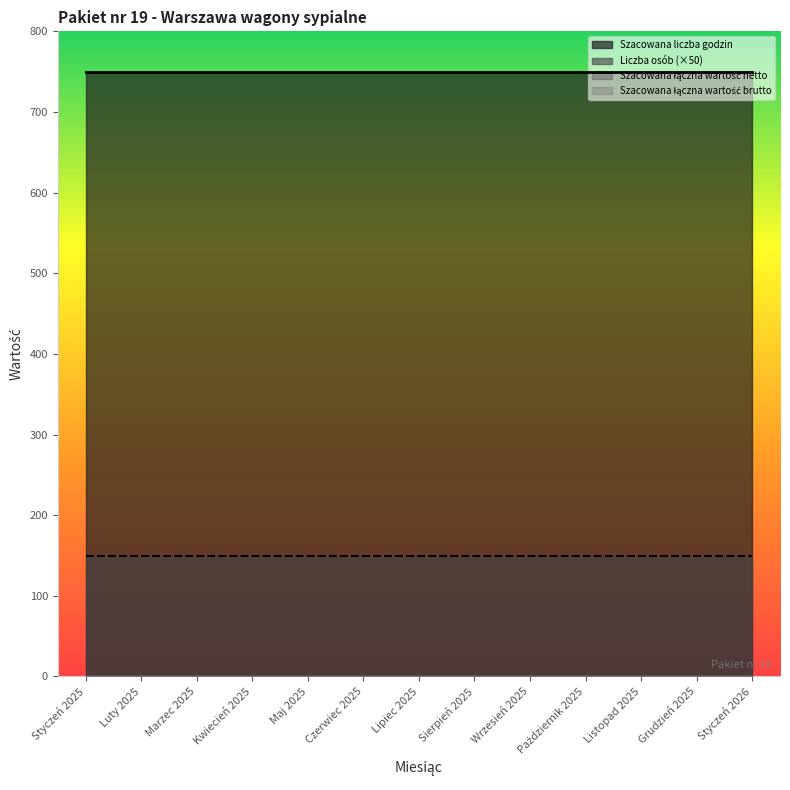

At which category does the chart reach its minimum across all series?

Styczeń 2025